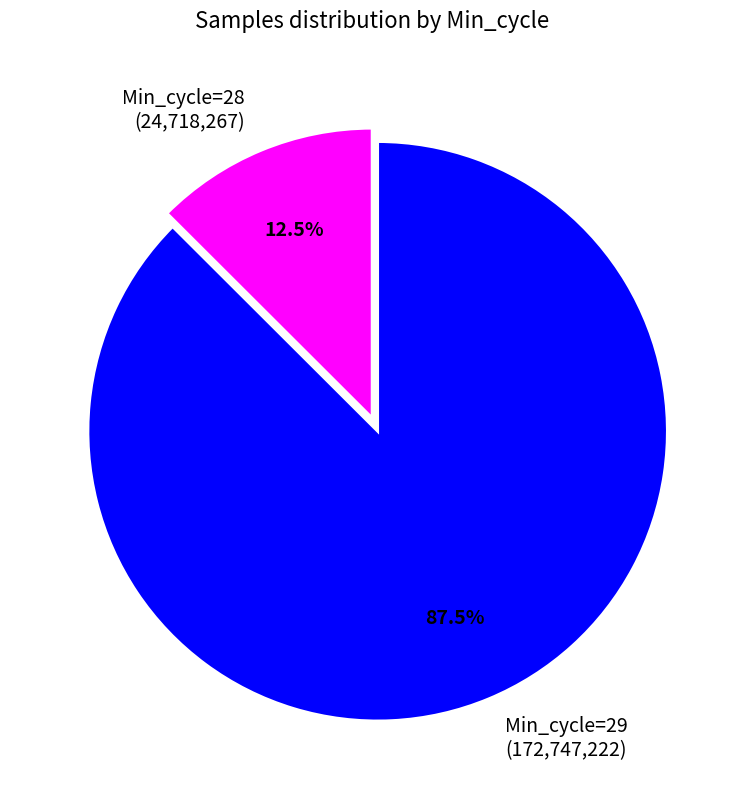

What portion of the pie excludes Min_cycle=29 (172,747,222)?

12.5%